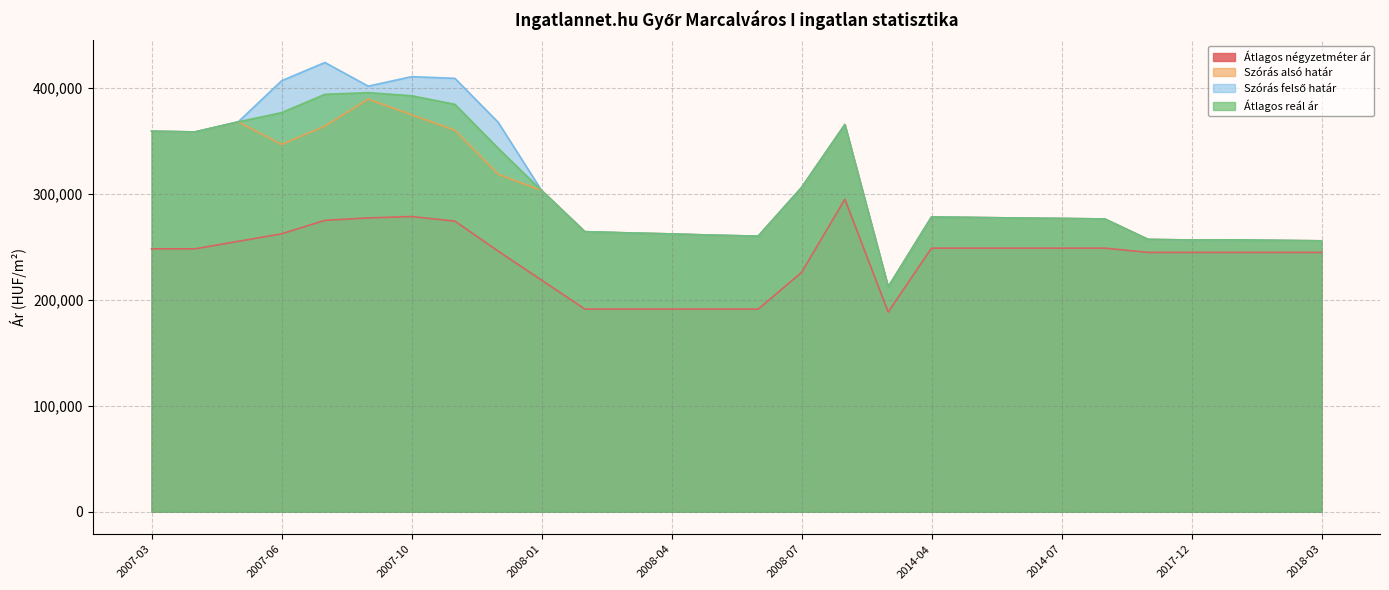

What is the label of the 25th point from the left?

2017-12